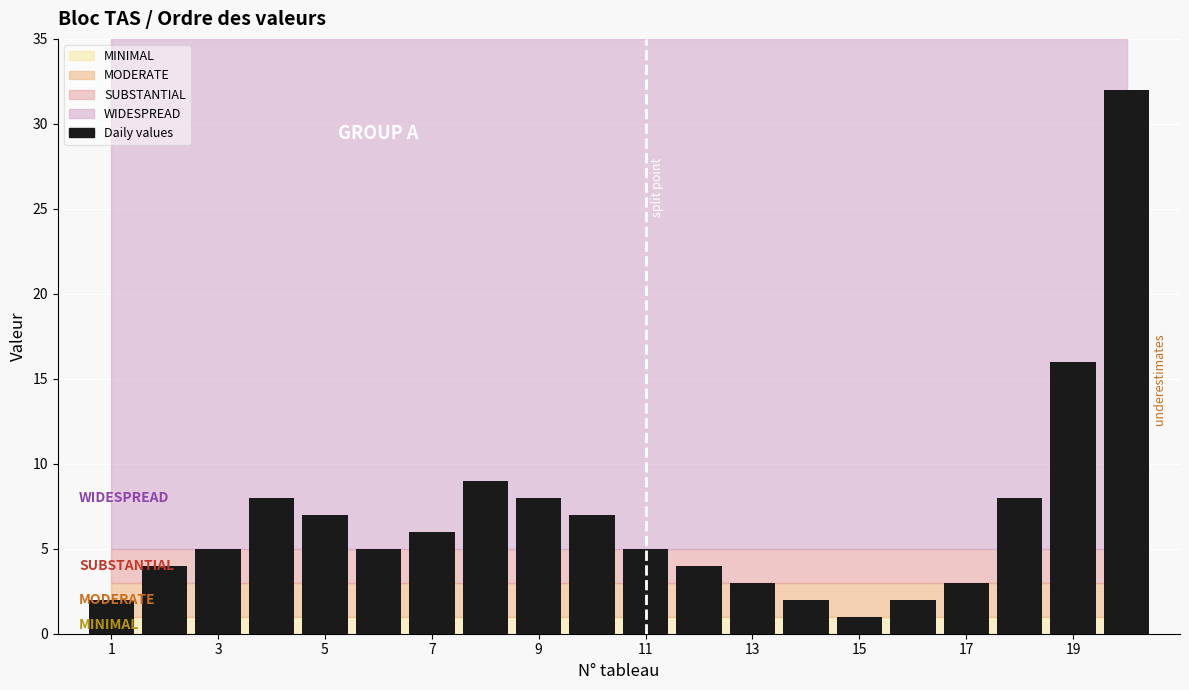

What is the average value?

7